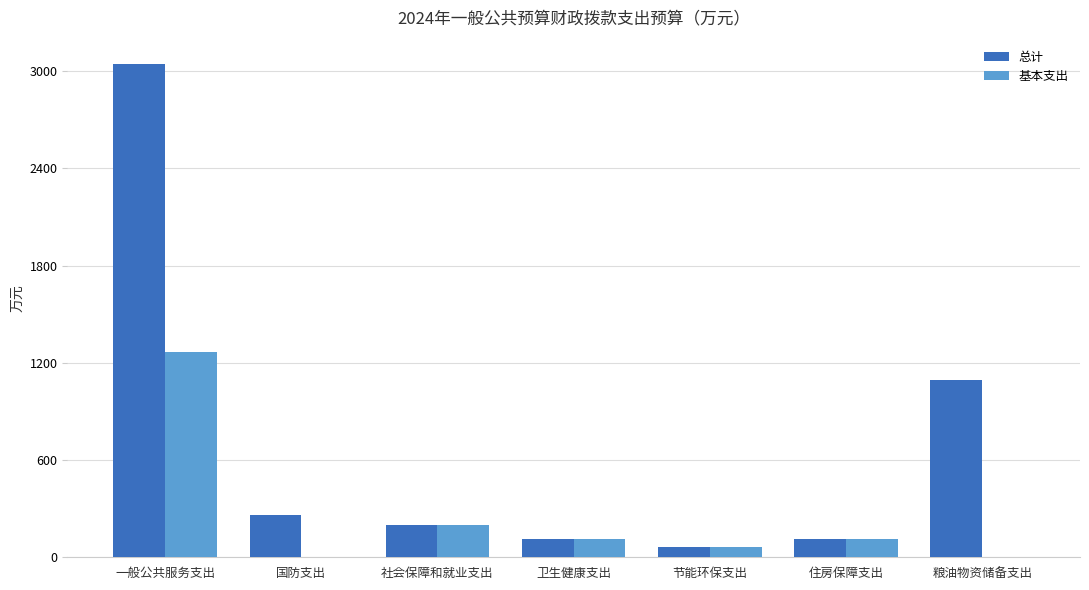

Does the chart contain stacked bars?

No